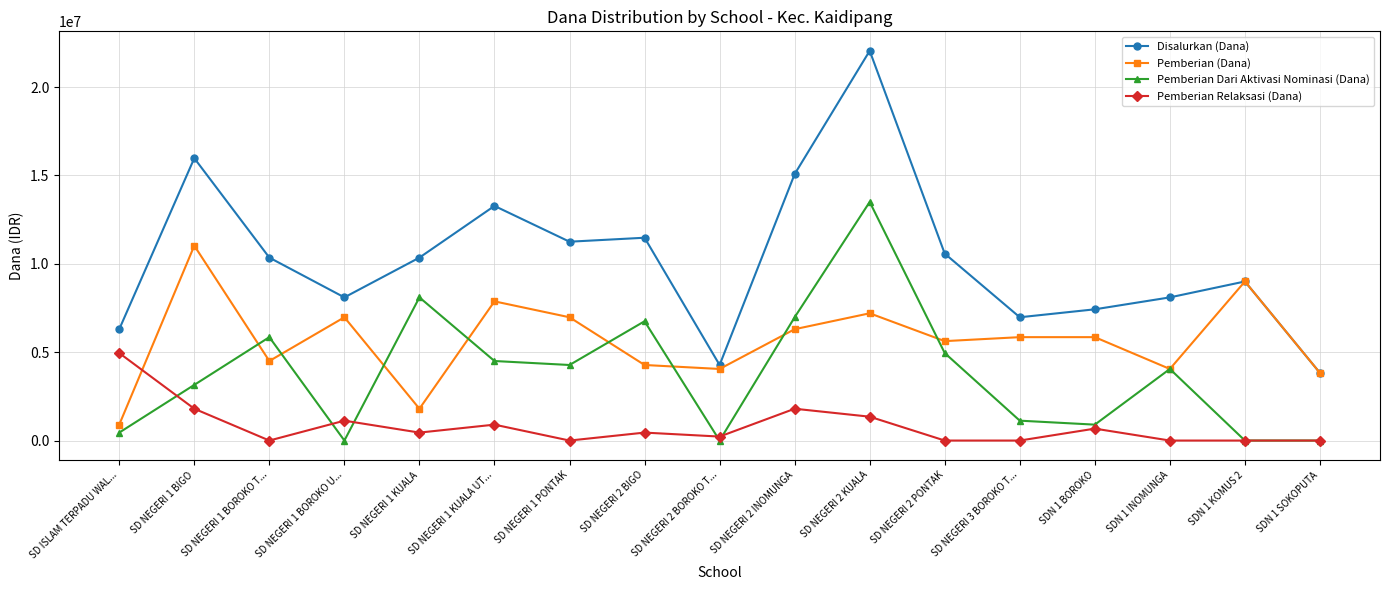

What is the lowest value of the Pemberian (Dana) series?

900000